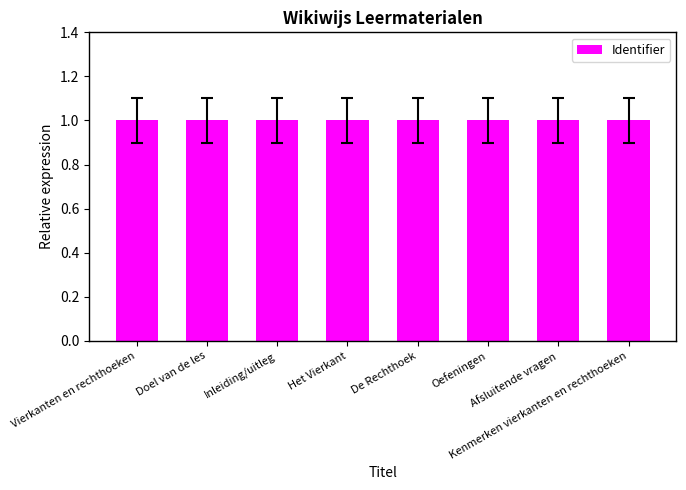

What is the label of the 2nd bar from the right?

Afsluitende vragen